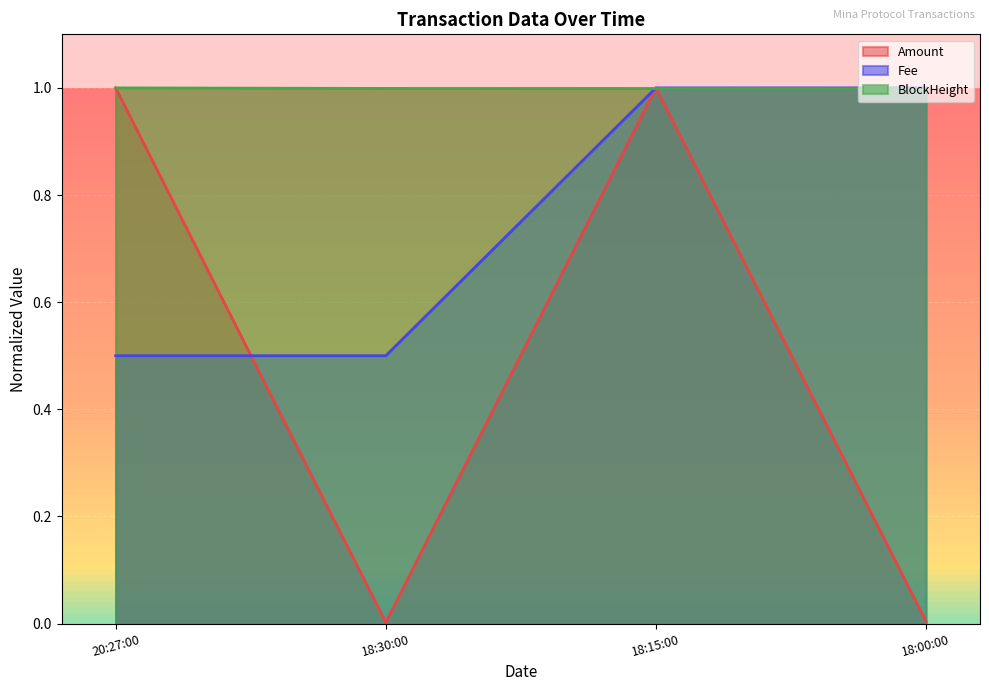

Which series changed the most between 20:27:00 and 18:15:00?

Fee